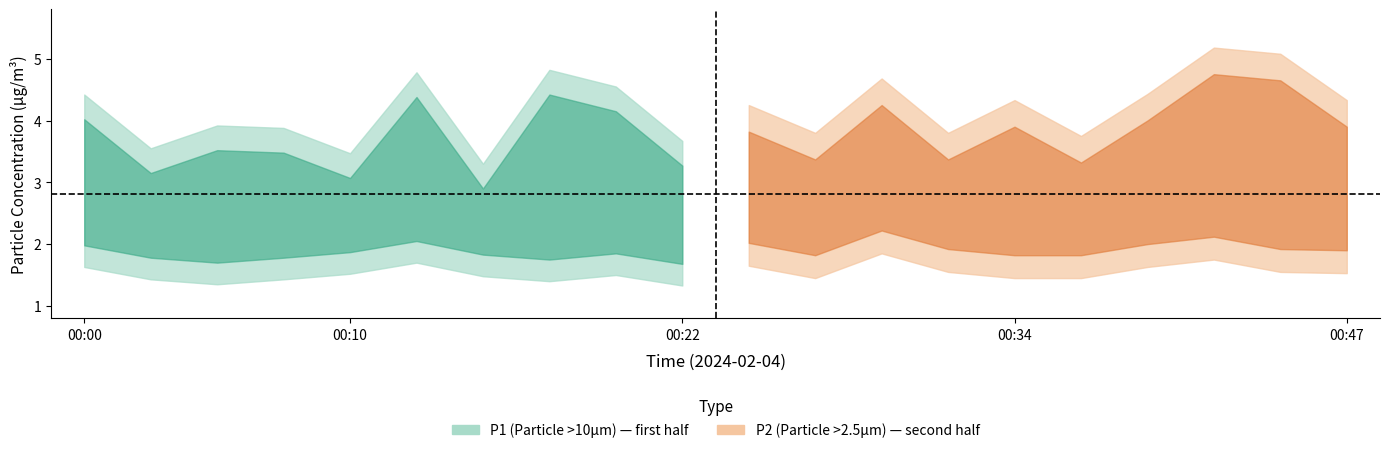

True or false: P2 has a value of 3.6 at 00:42.

False